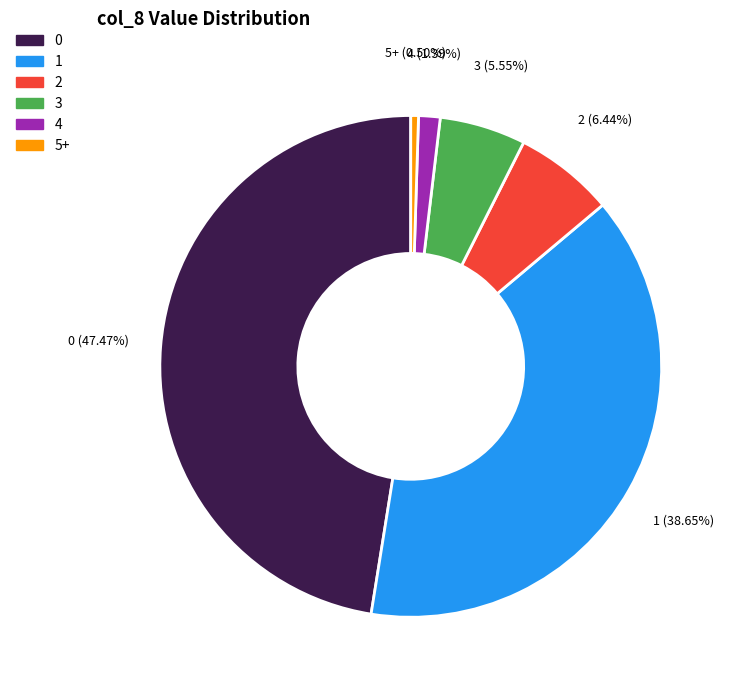

To the nearest percent, what is the difference between the largest and smallest slice percentages?

47%